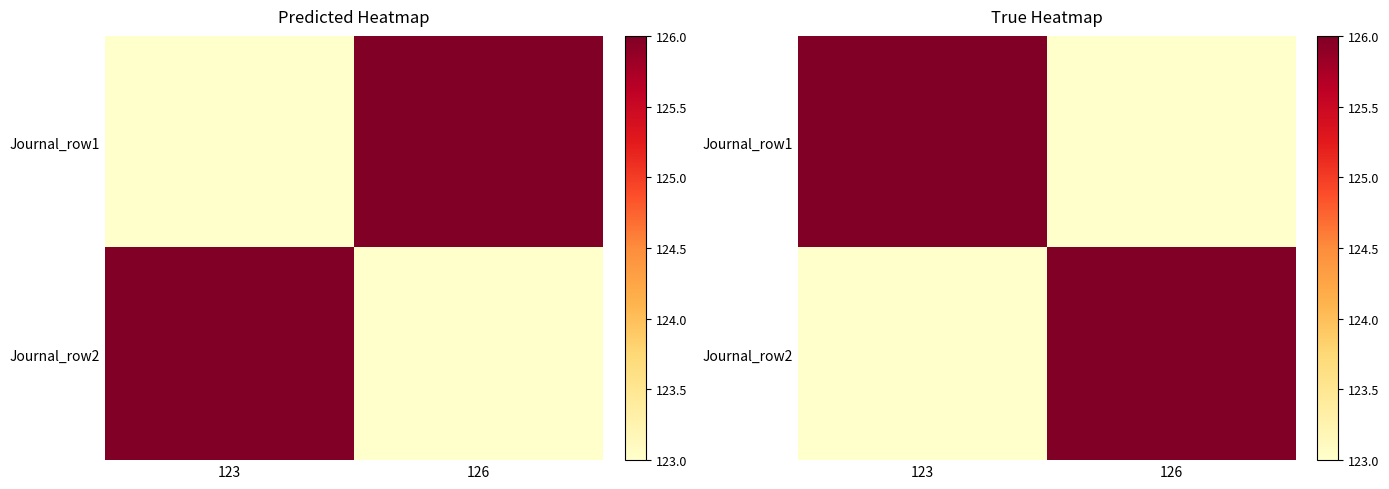

At which label does Journal_row2 reach its peak?

126